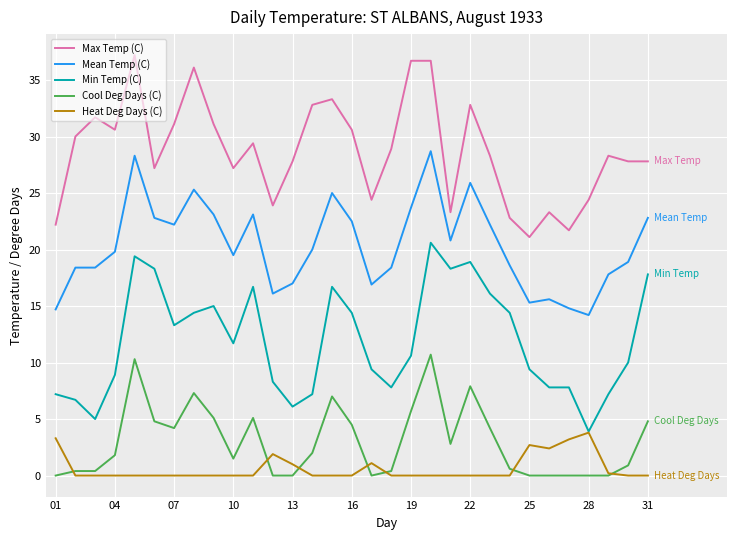

Which series has the largest total across all categories?

Max Temp (C)